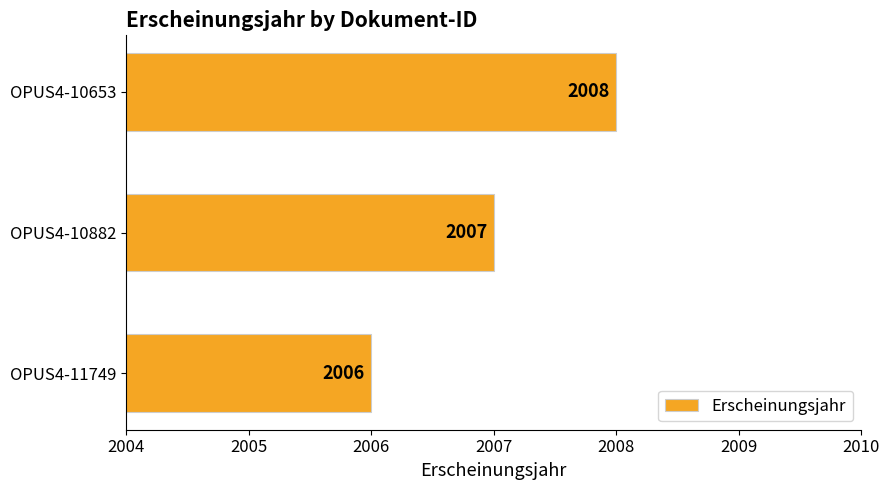

Rank the categories by value from highest to lowest.

OPUS4-10653, OPUS4-10882, OPUS4-11749